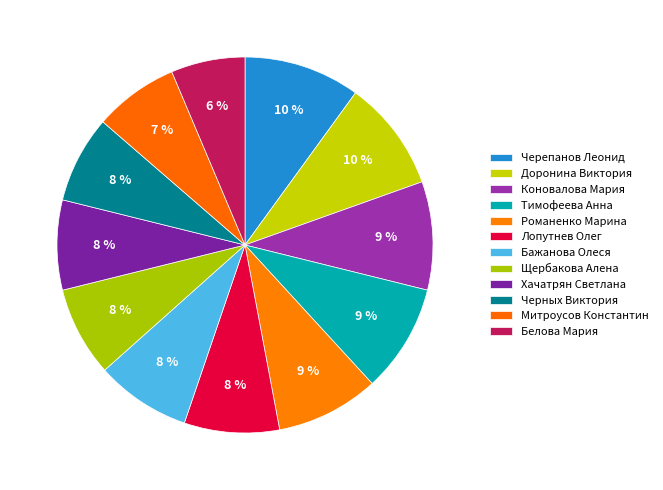

Count the number of slices in the pie.

12